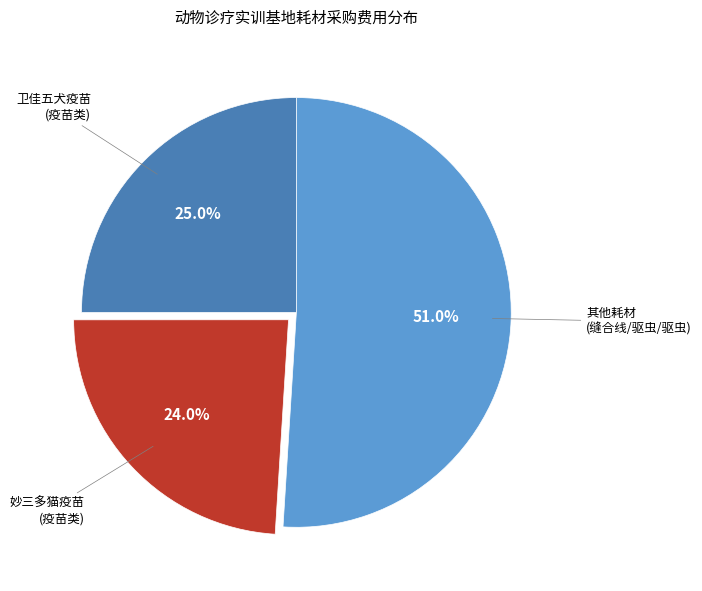

Does any single category account for the majority?

Yes